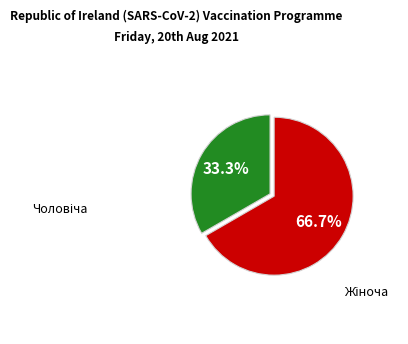

Does any single category account for the majority?

Yes